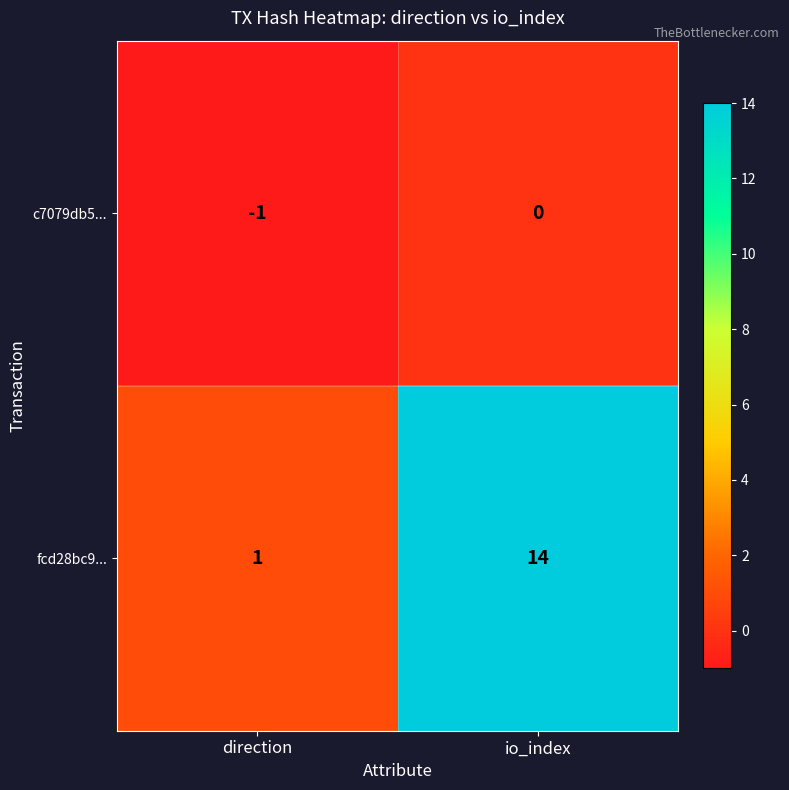

Rank the series by their average value, from highest to lowest.

fcd28bc9..., c7079db5...